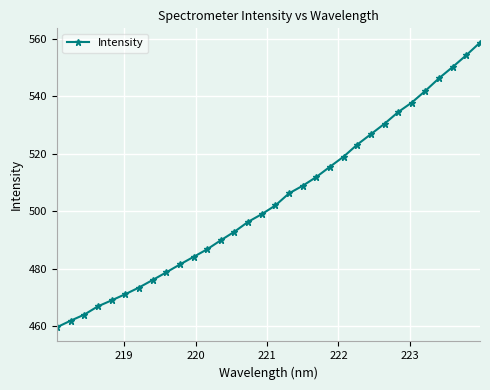

What is the minimum value shown in the chart?

459.7